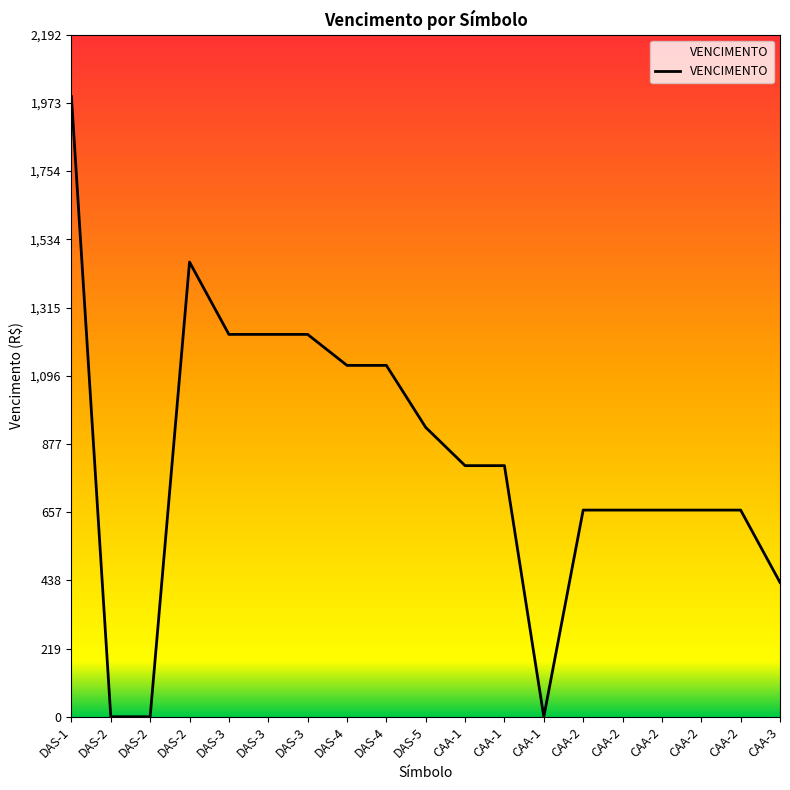

What is the approximate value at DAS-2?

1461.8